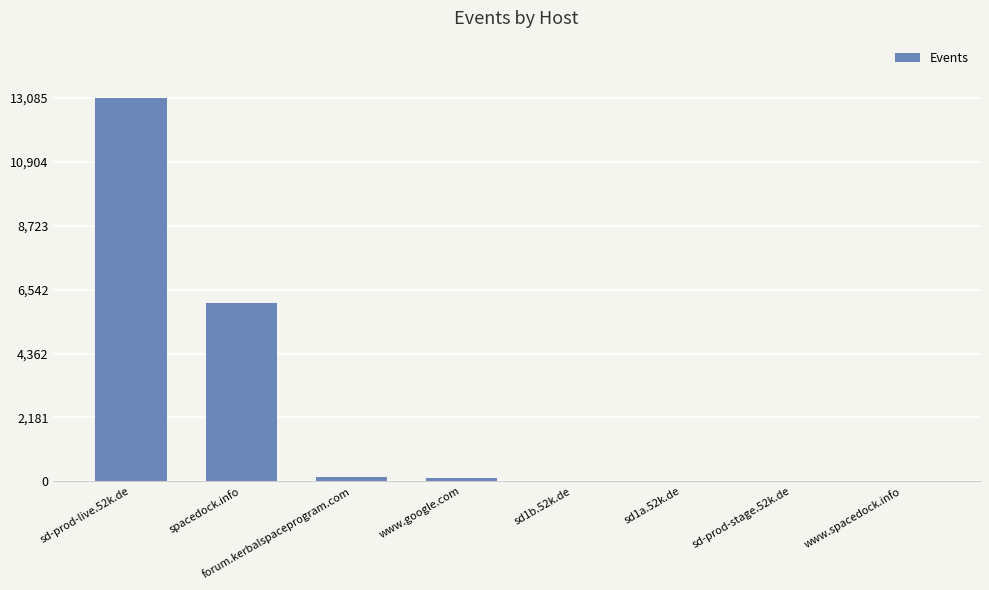

What is the maximum value shown in the chart?

13085